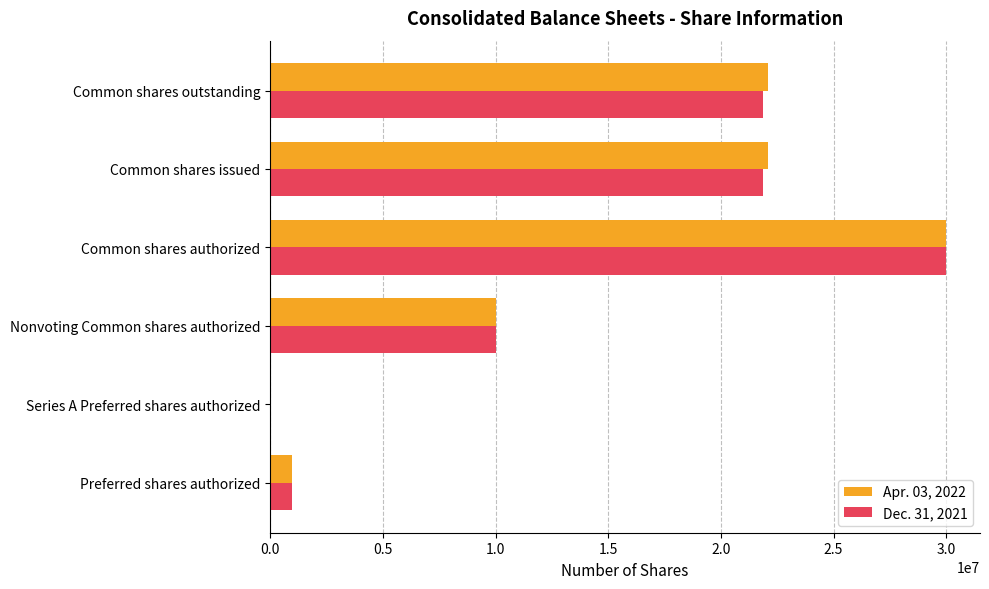

The Apr. 03, 2022 series shows 38673742 at Common shares issued. True or false?

False